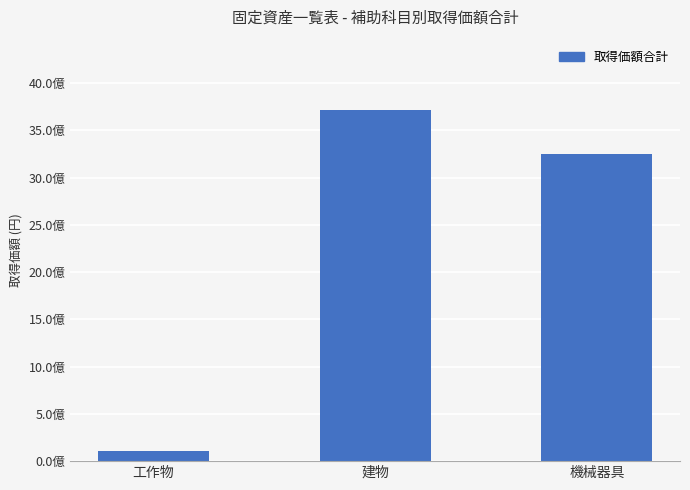

Which category has the lowest value across all series?

工作物